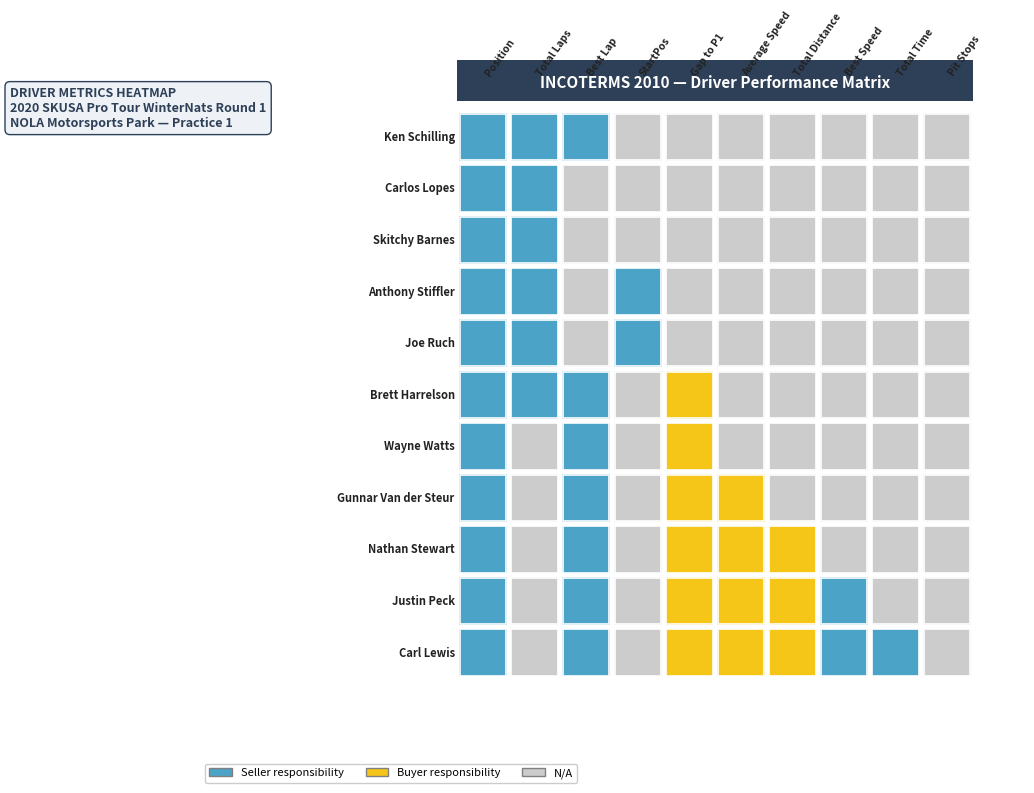

What is the difference between the maximum and second lowest values in the Joe Ruch series?

1